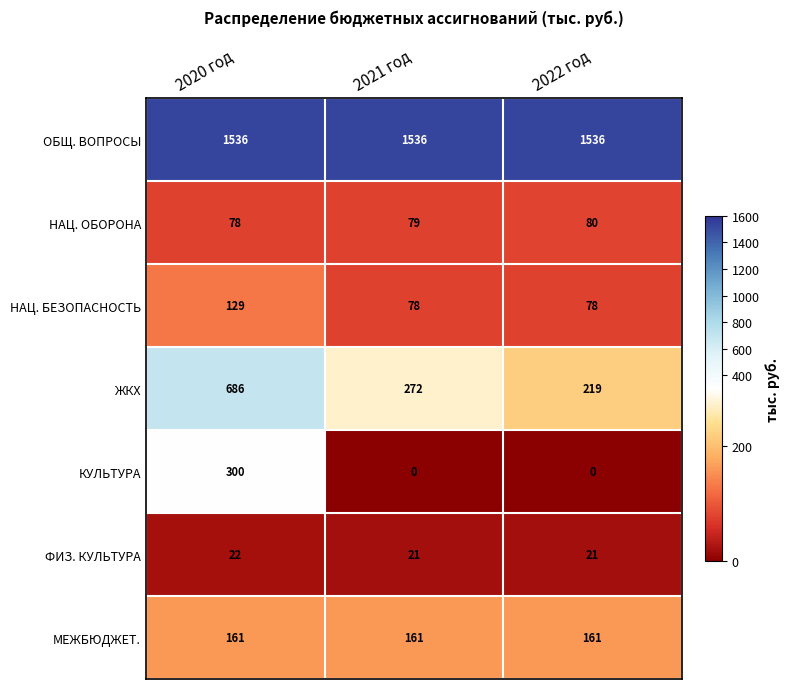

Reading right to left, transcribe all the data shown in this chart.

ОБЩ. ВОПРОСЫ: 2022 год=1536	2021 год=1536	2020 год=1536
НАЦ. ОБОРОНА: 2022 год=80	2021 год=79	2020 год=78
НАЦ. БЕЗОПАСНОСТЬ: 2022 год=78	2021 год=78	2020 год=129
ЖКХ: 2022 год=219	2021 год=272	2020 год=686
КУЛЬТУРА: 2022 год=0	2021 год=0	2020 год=300
ФИЗ. КУЛЬТУРА: 2022 год=21	2021 год=21	2020 год=22
МЕЖБЮДЖЕТ.: 2022 год=161	2021 год=161	2020 год=161